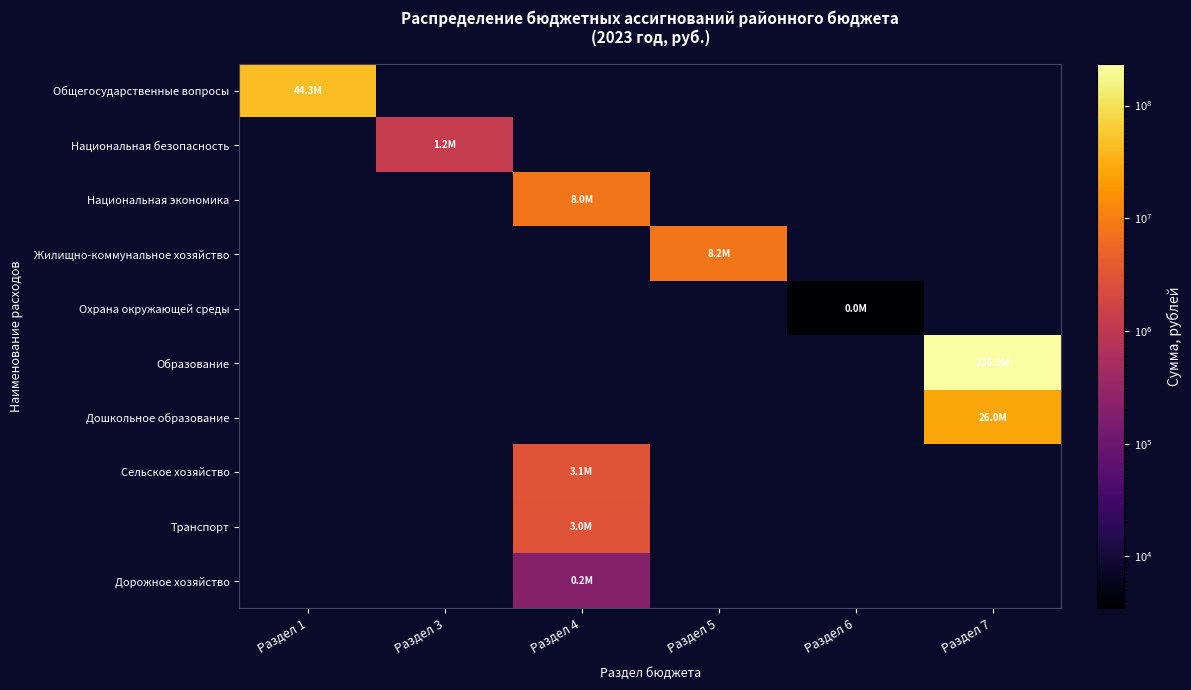

What is the highest value of the Общегосударственные вопросы series?

44307465.7